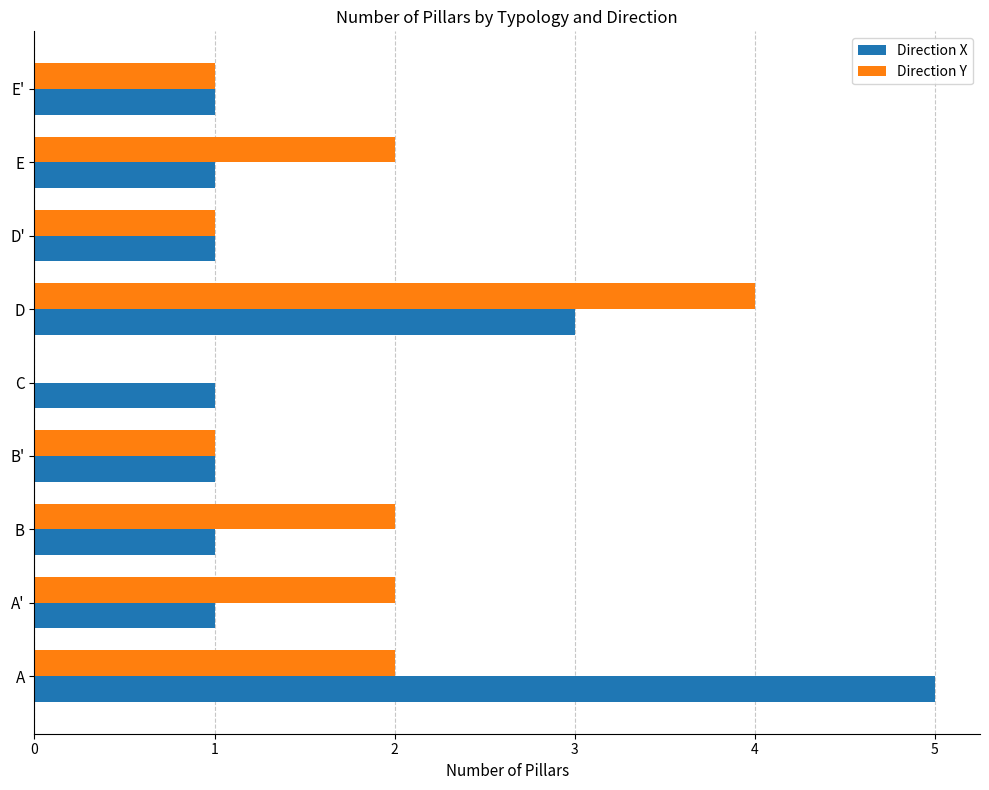

Between A and E, which series saw the biggest shift?

Direction X